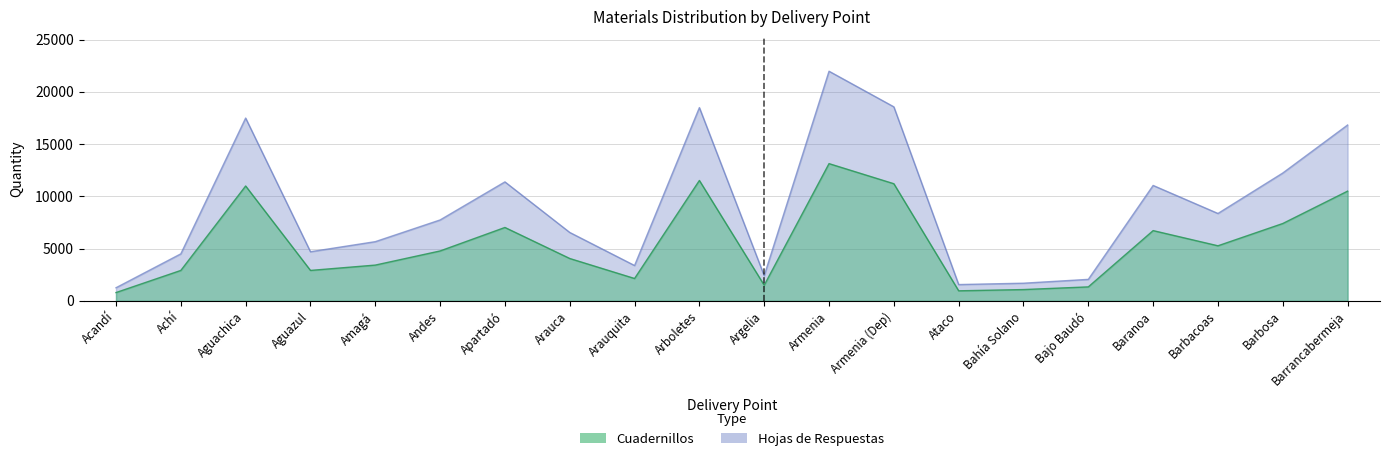

What is the lowest value of the hojas series?

1257